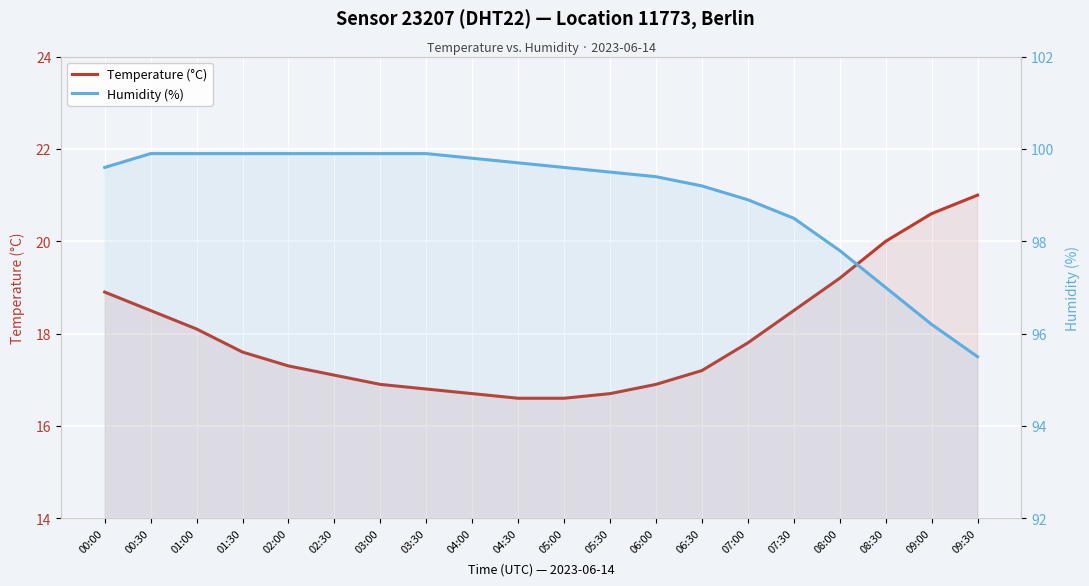

Reading left to right, what are all the values shown in this chart?

Temperature (°C): 00:00=18.9	00:30=18.5	01:00=18.1	01:30=17.6	02:00=17.3	02:30=17.1	03:00=16.9	03:30=16.8	04:00=16.7	04:30=16.6	05:00=16.6	05:30=16.7	06:00=16.9	06:30=17.2	07:00=17.8	07:30=18.5	08:00=19.2	08:30=20.0	09:00=20.6	09:30=21.0
Humidity (%): 00:00=99.6	00:30=99.9	01:00=99.9	01:30=99.9	02:00=99.9	02:30=99.9	03:00=99.9	03:30=99.9	04:00=99.8	04:30=99.7	05:00=99.6	05:30=99.5	06:00=99.4	06:30=99.2	07:00=98.9	07:30=98.5	08:00=97.8	08:30=97.0	09:00=96.2	09:30=95.5